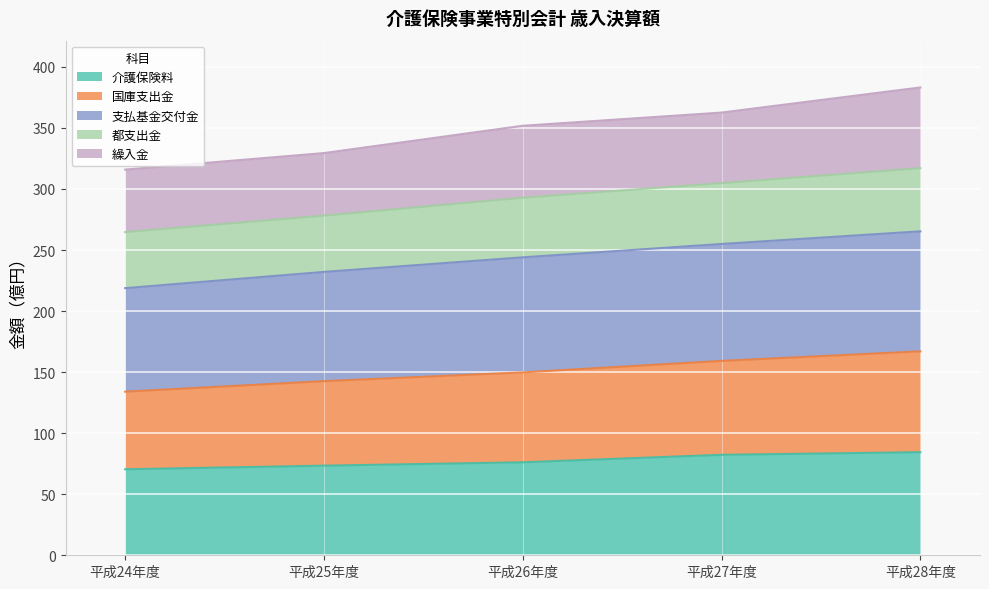

What is the difference between the maximum and minimum values in the 介護保険料 series?

14.0